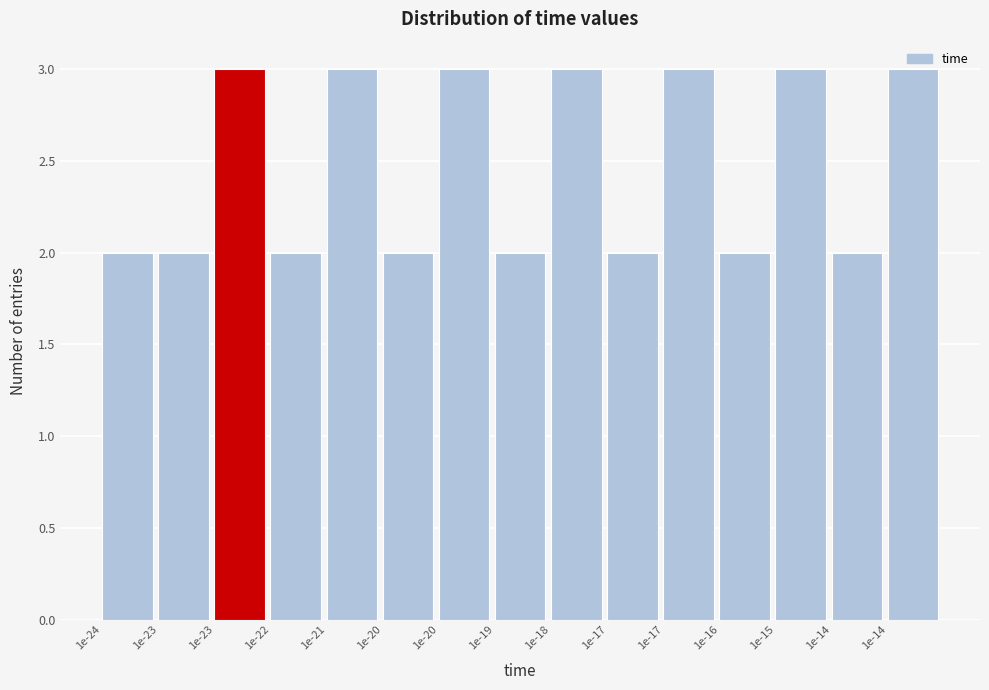

Count the number of data series in this chart.

1